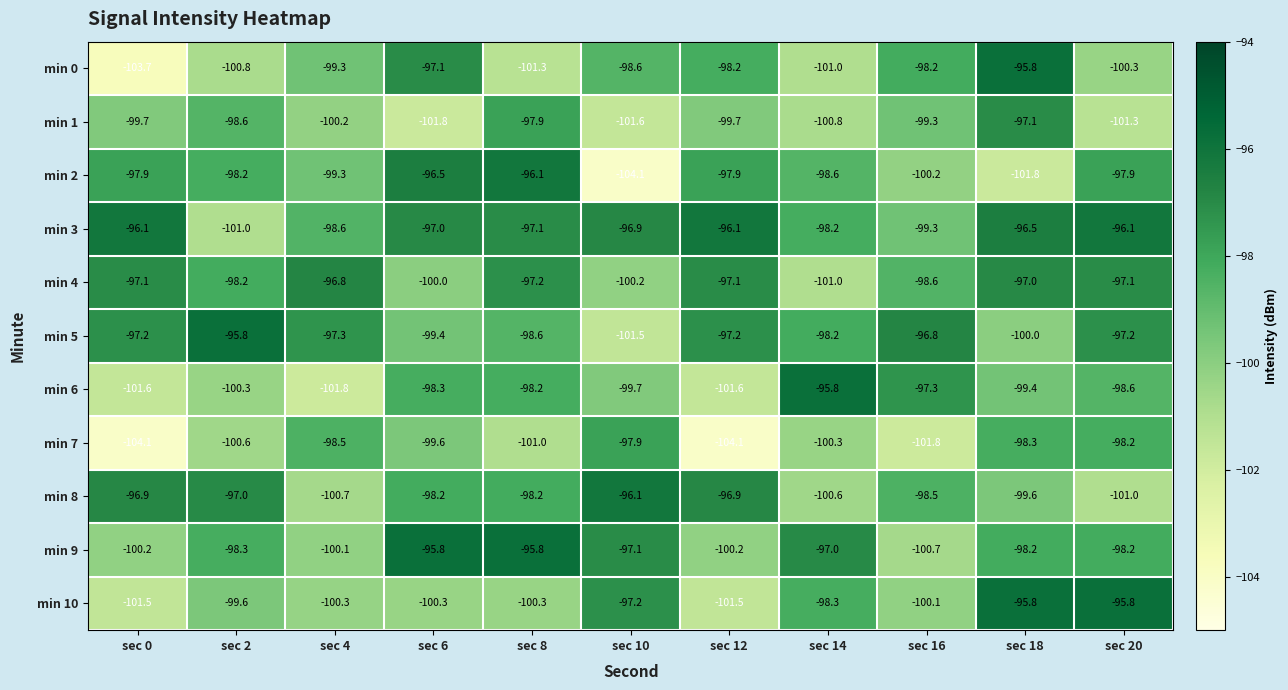

The min 3 series shows -96.1 at sec 12. True or false?

True